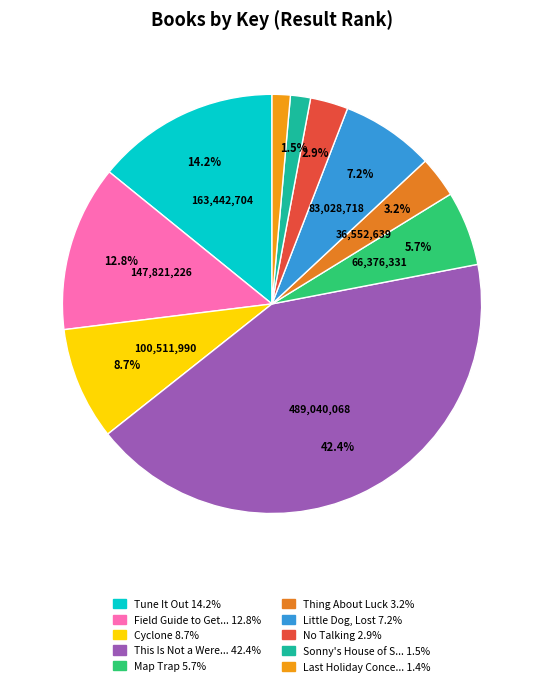

Rank the categories by value from lowest to highest.

Last Holiday Concert, Sonny's House of Spies, No Talking, Thing About Luck, Map Trap, Little Dog, Lost, Cyclone, Field Guide to Getting Lost, Tune It Out, This Is Not a Werewolf Story